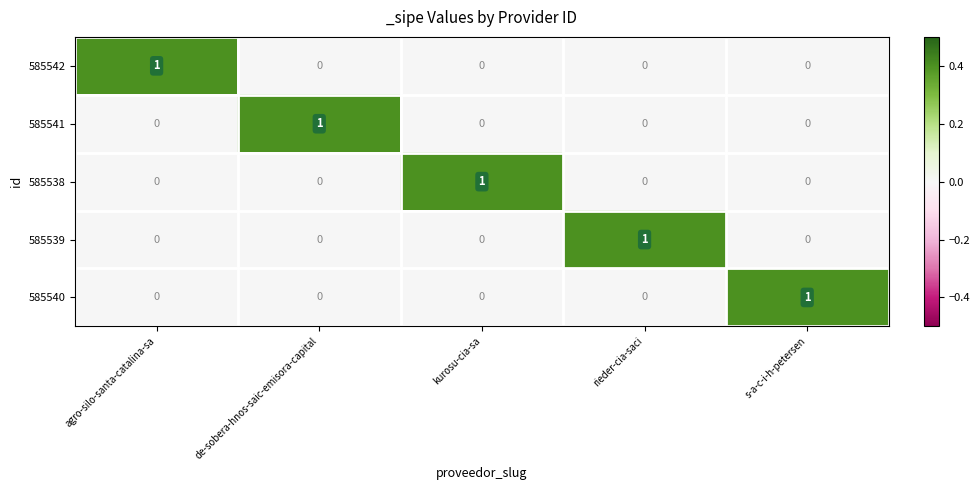

At which label does 585540 reach its peak?

s-a-c-i-h-petersen